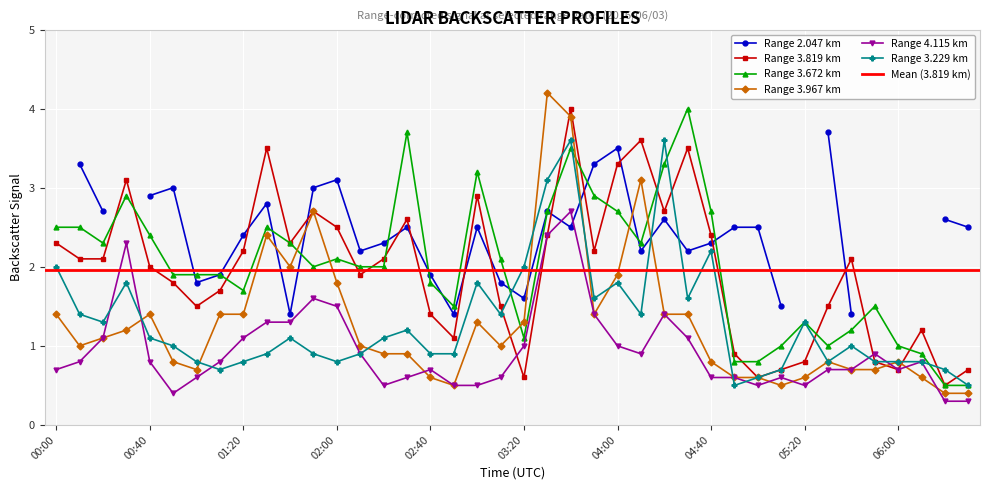

Which series has the widest spread of values?

3.967